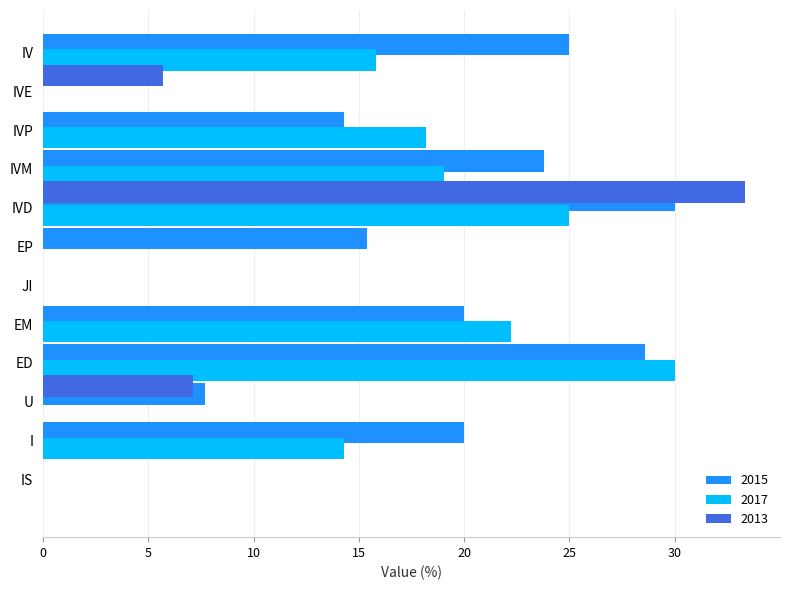

What position from the right is EM?

8